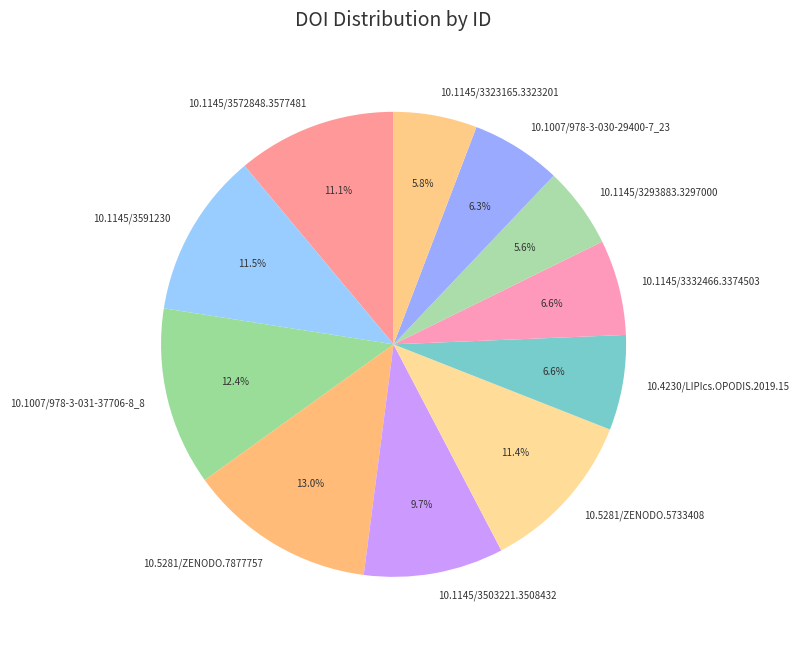

Do 10.1145/3332466.3374503 and 10.1145/3503221.3508432 together represent more than half of the pie?

No